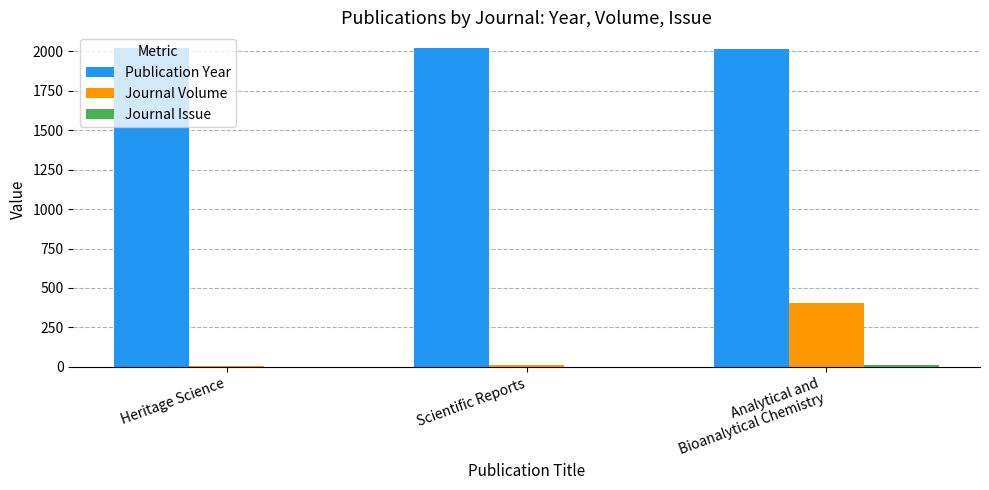

Which series has the largest total across all categories?

Publication Year